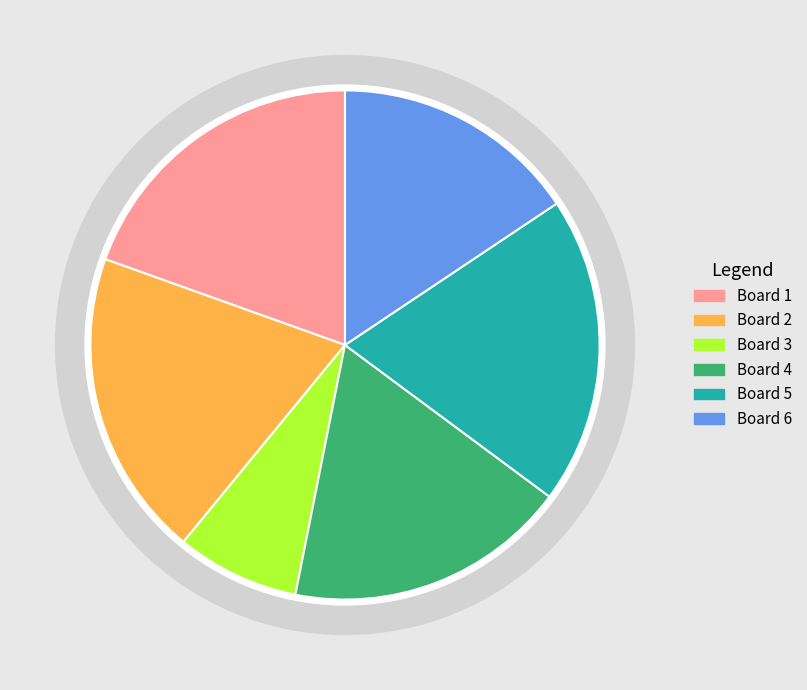

Does Board 3 represent more than half of the total?

No